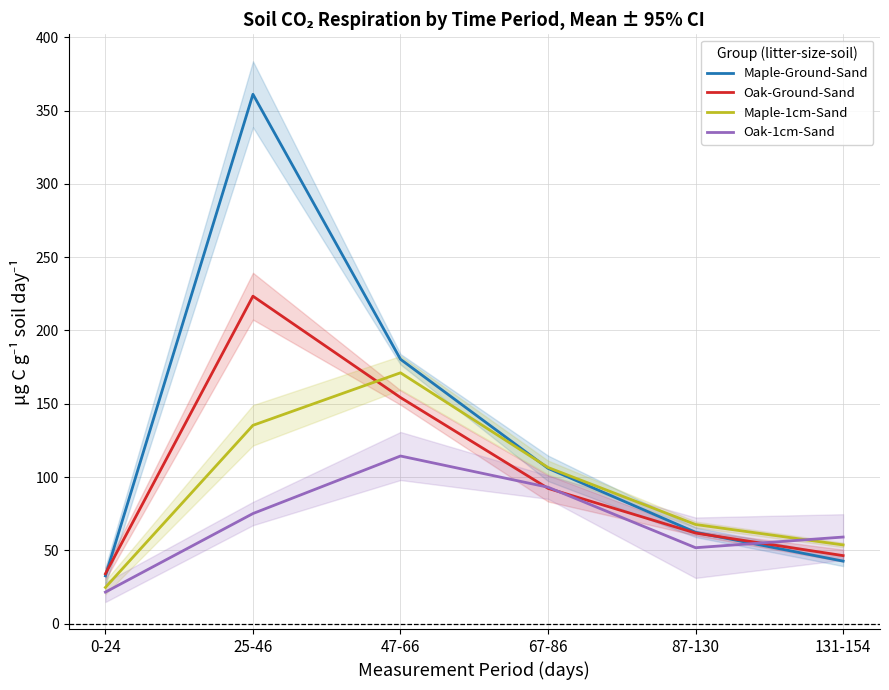

What is the total value across all series at 47-66?

620.0